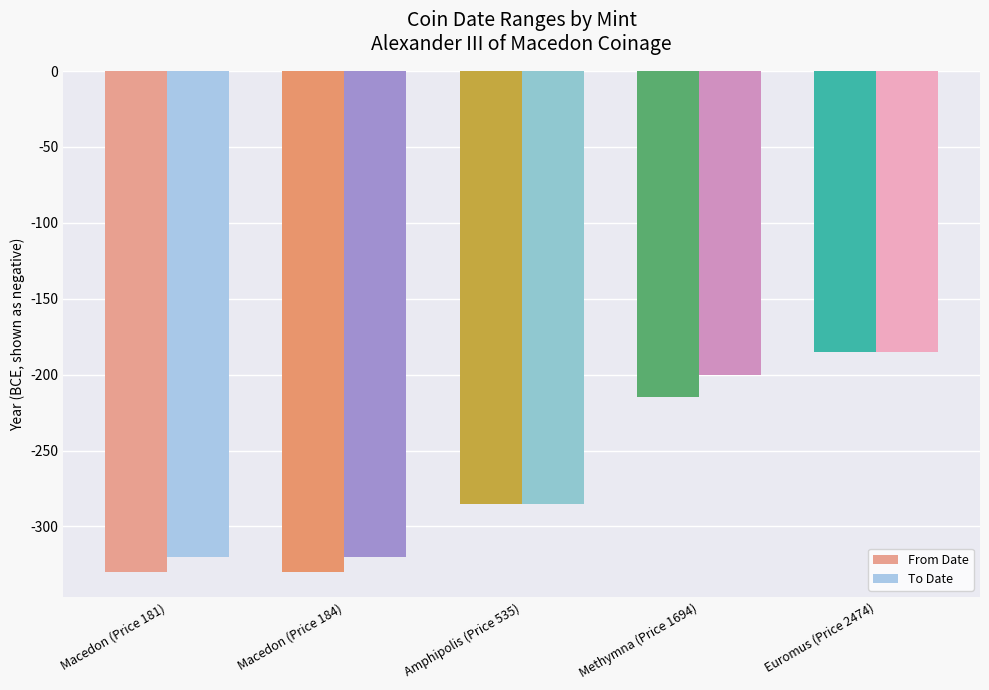

What is the sum of all From Date values?

-1345